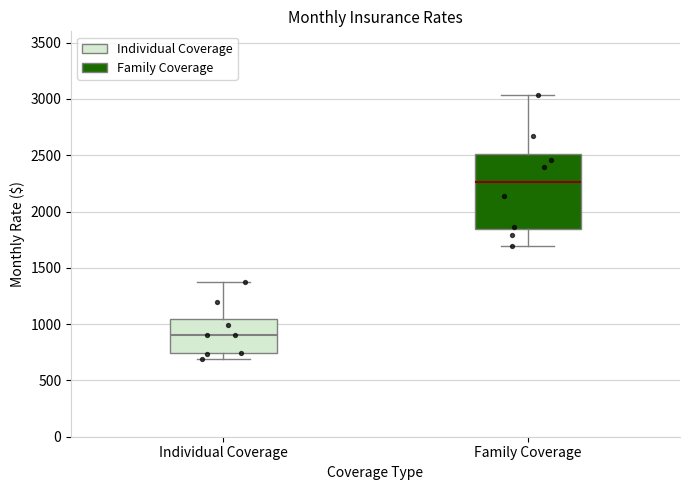

Which box has the lowest median line?

Individual Coverage